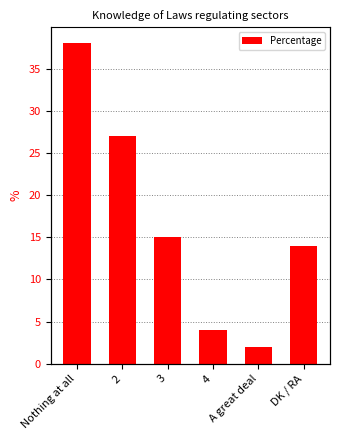

The value at 2 is 27. True or false?

True